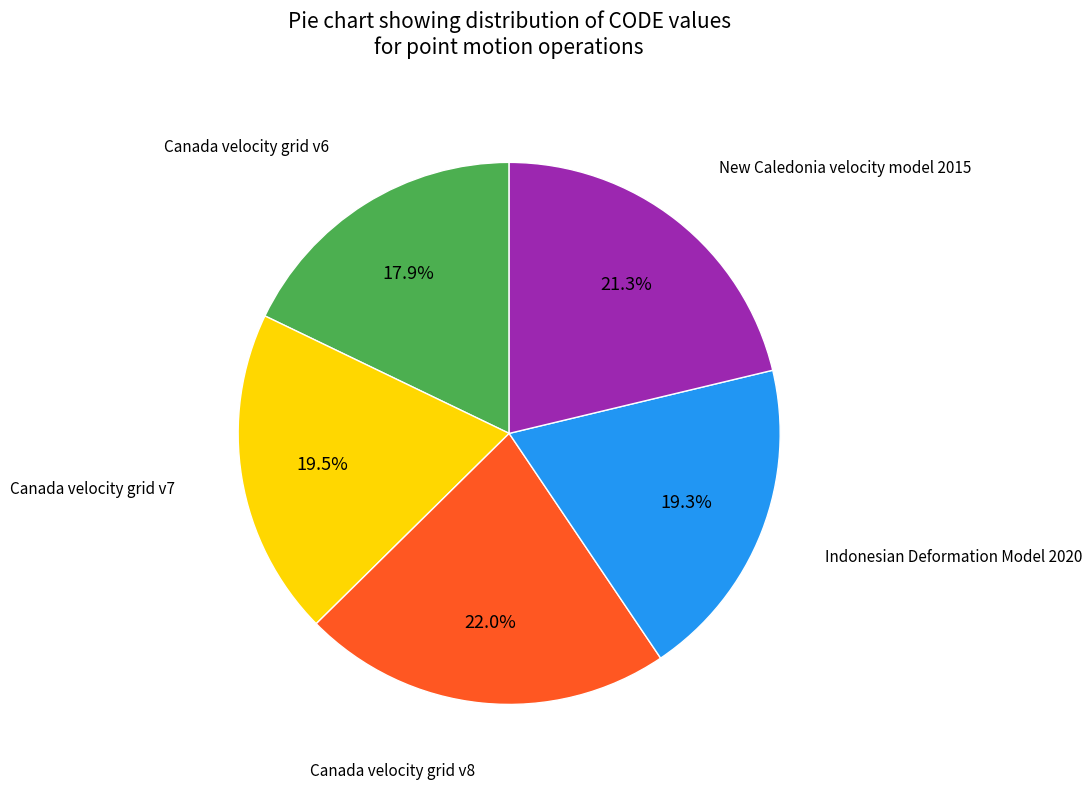

Is there a majority slice in this chart?

No